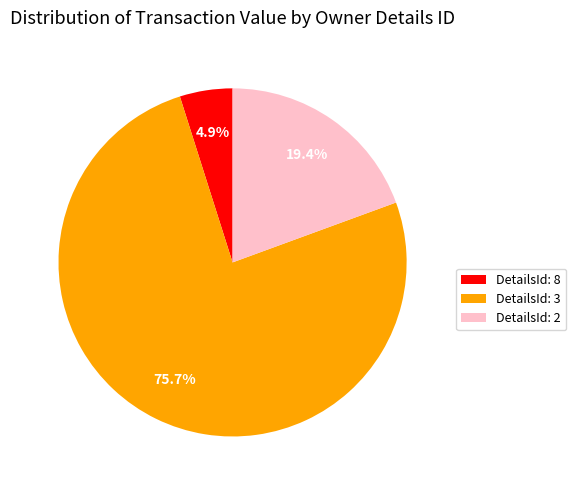

Does any single category account for the majority?

Yes